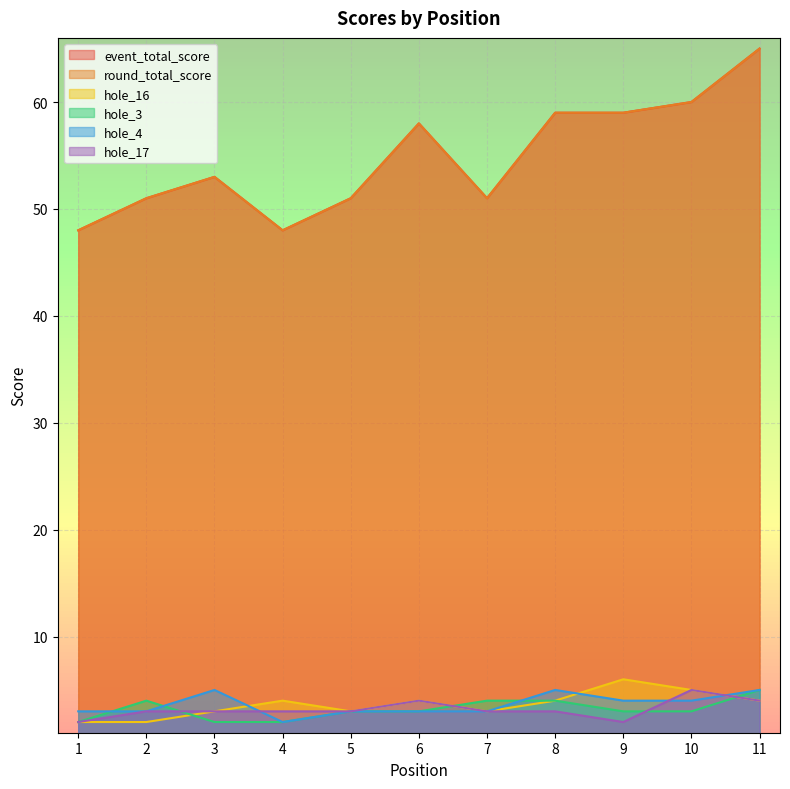

The event_total_score series shows 22 at 7. True or false?

False